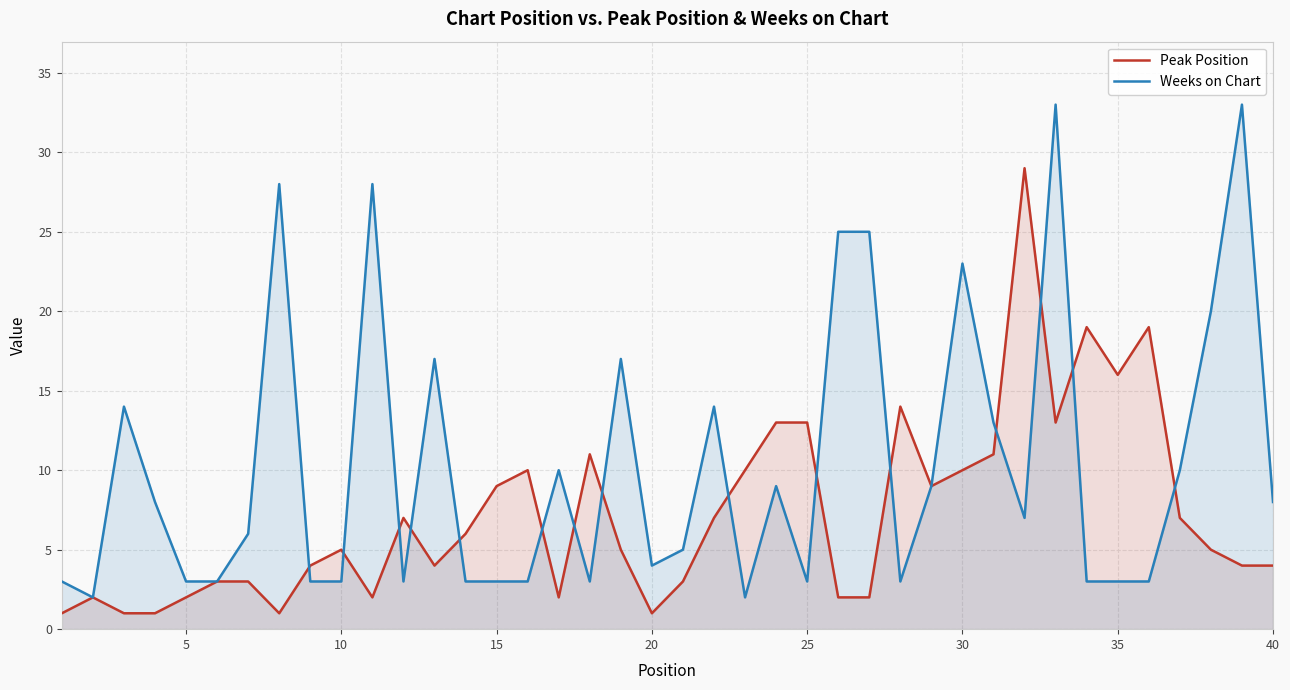

What is the maximum value shown in the chart?

33